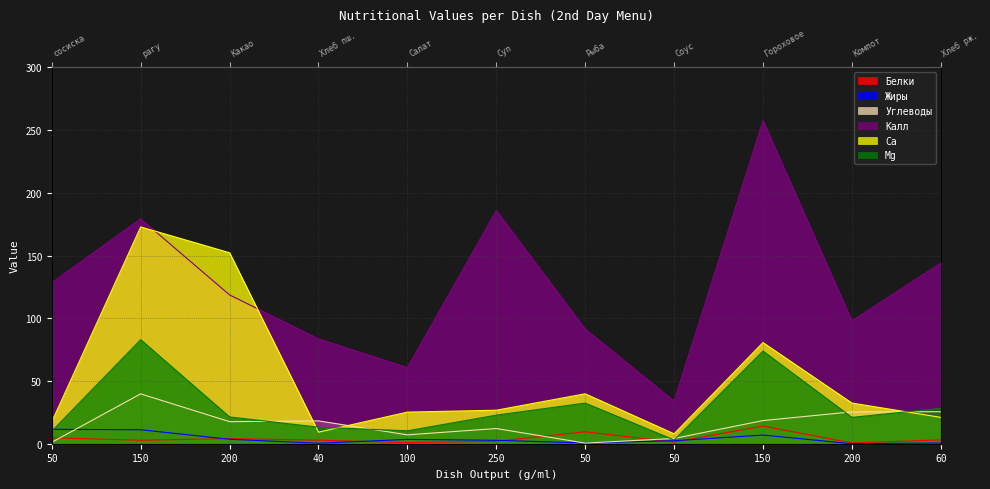

Rank the series at 50 from highest to lowest value.

Калл, Ca, Жиры, Mg, Белки, Углеводы